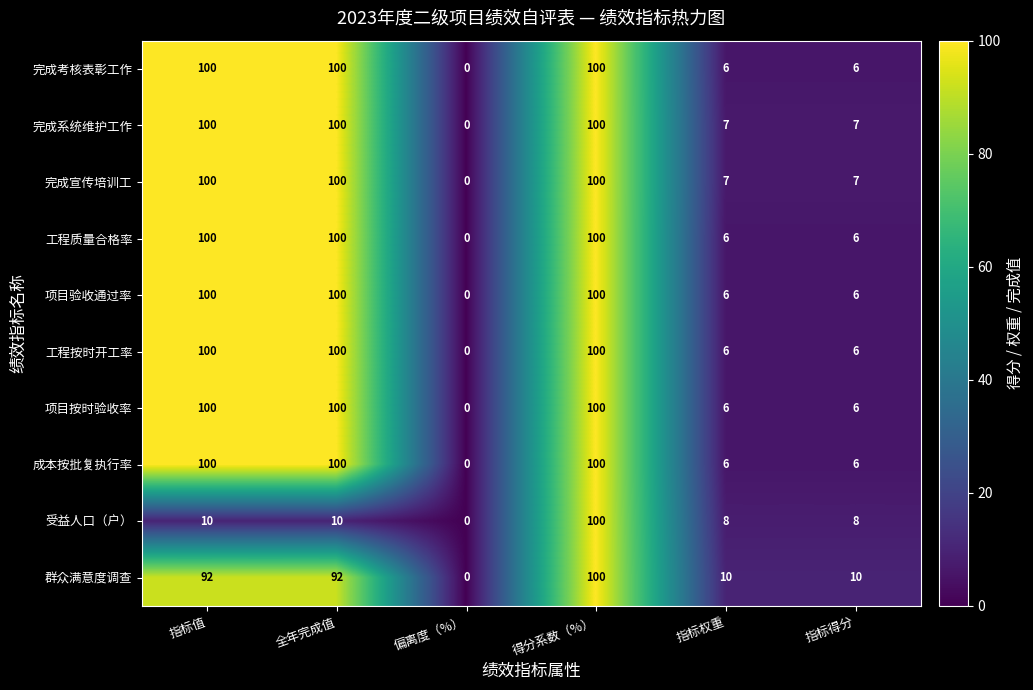

What is the approximate value of 项目验收通过率 at 指标得分?

6